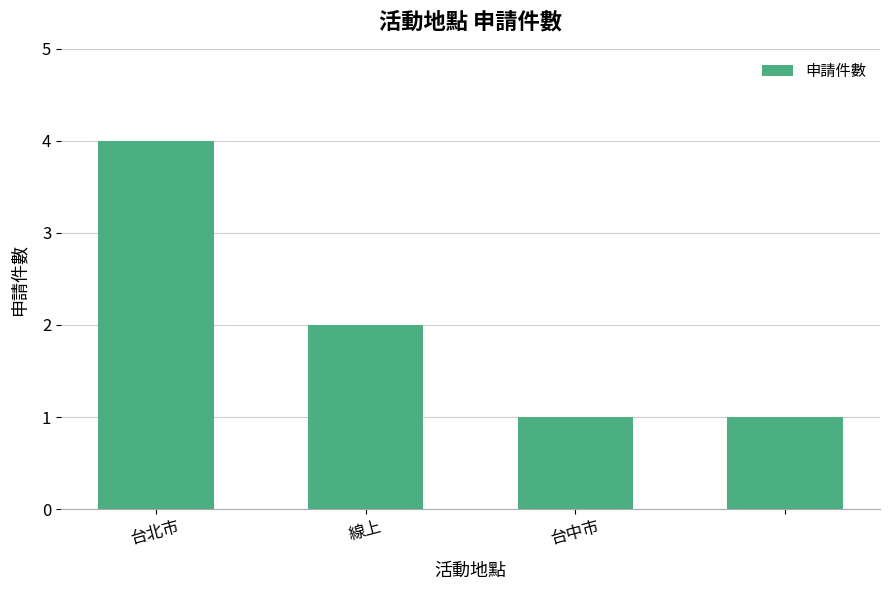

Reading left to right, transcribe all the data shown in this chart.

4	2	1	1